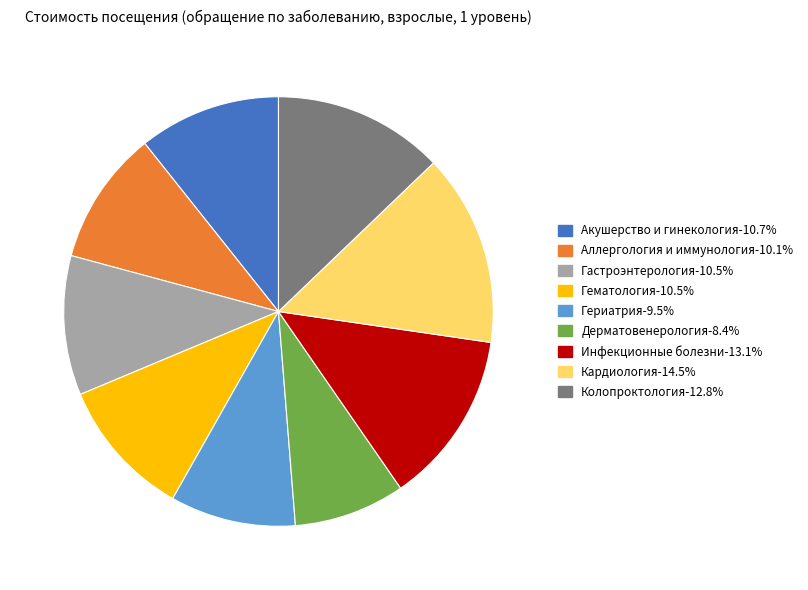

Is there any slice that represents more than half of the pie?

No